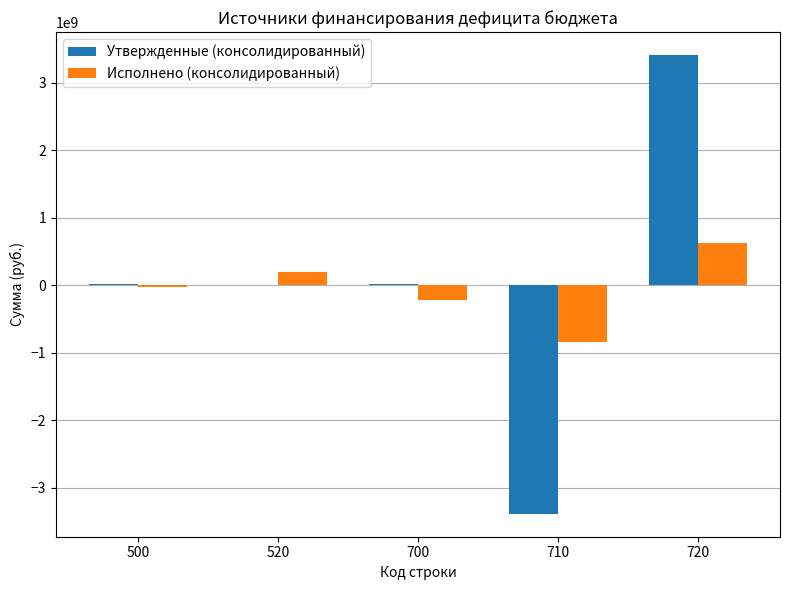

Is the value of Утвержденные (консолидированный) at 520 greater than the value of Исполнено (консолидированный) at 700?

Yes